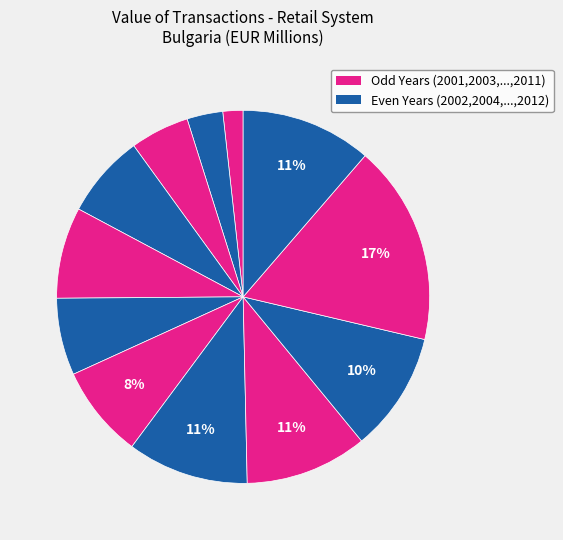

Does any single category account for the majority?

No